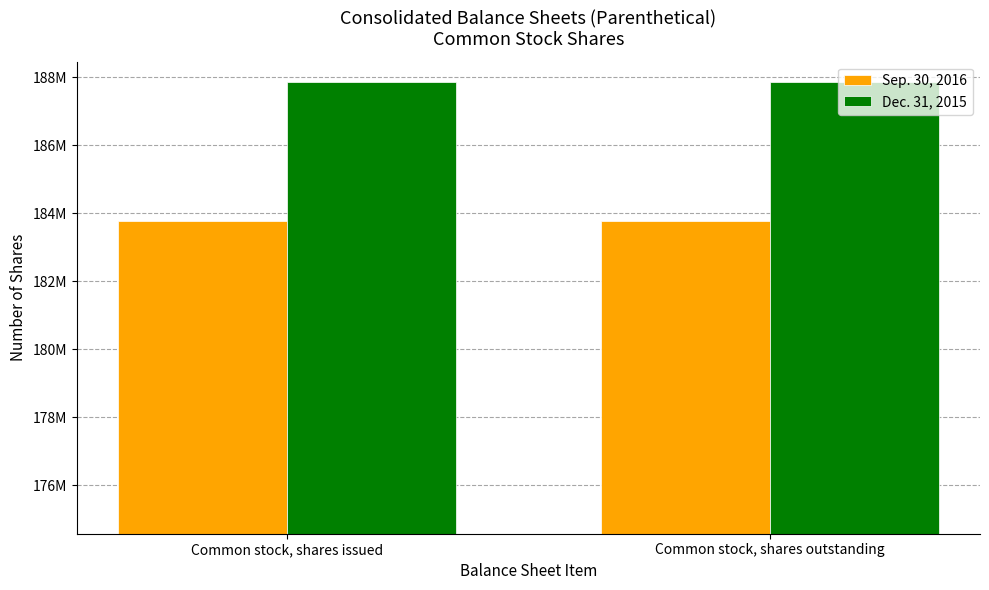

The value of Dec. 31, 2015 at Common stock, shares issued is 187841509. True or false?

True